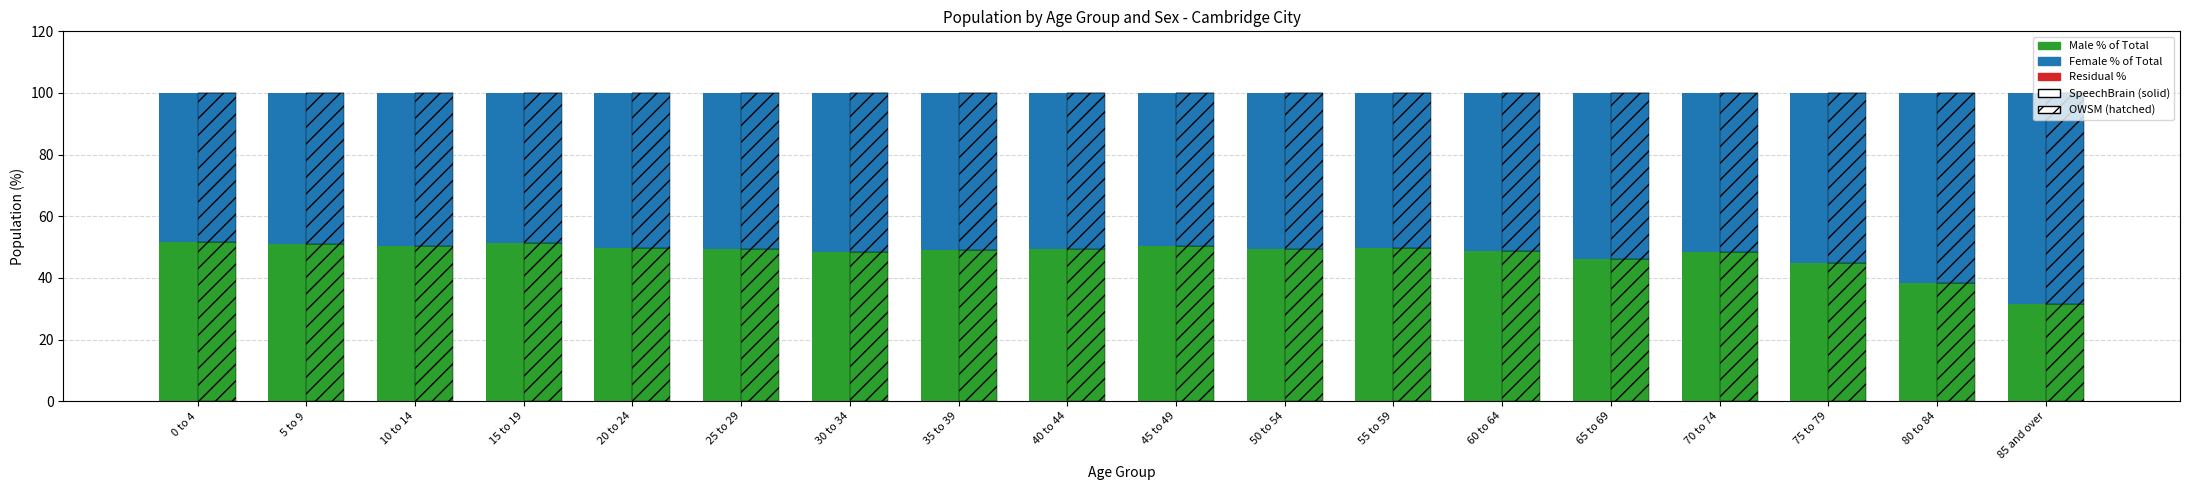

Which has a higher value, 75 to 79 or 80 to 84?

75 to 79